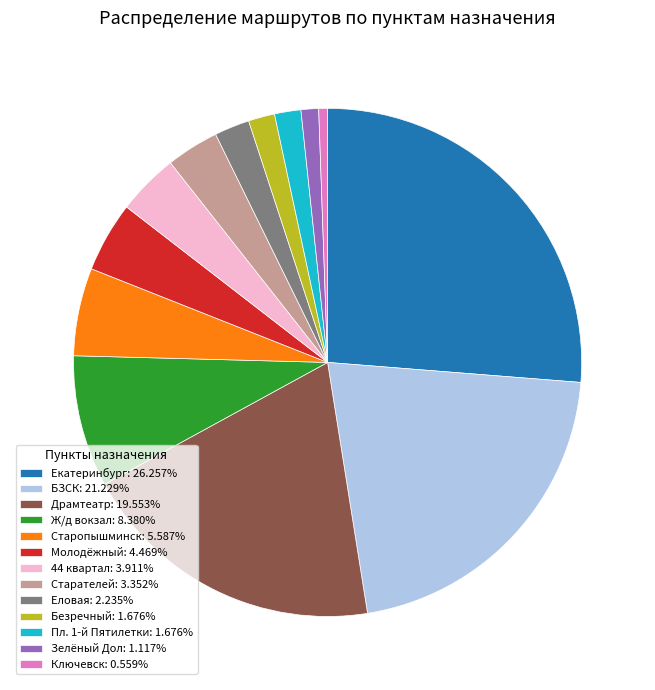

How many slices are in this pie chart?

13